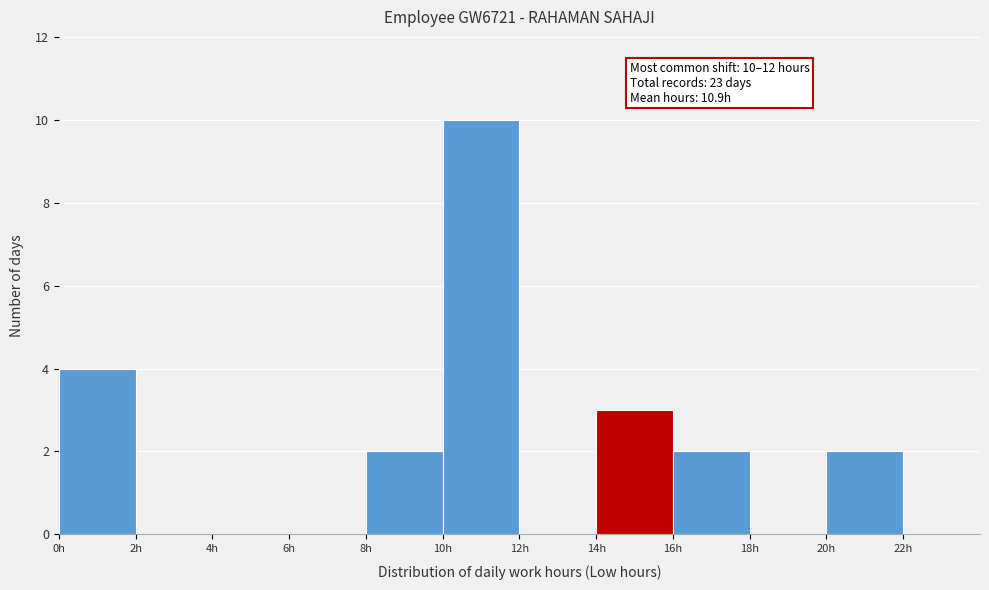

Which range on the x-axis has the tallest bar?

10 to 12